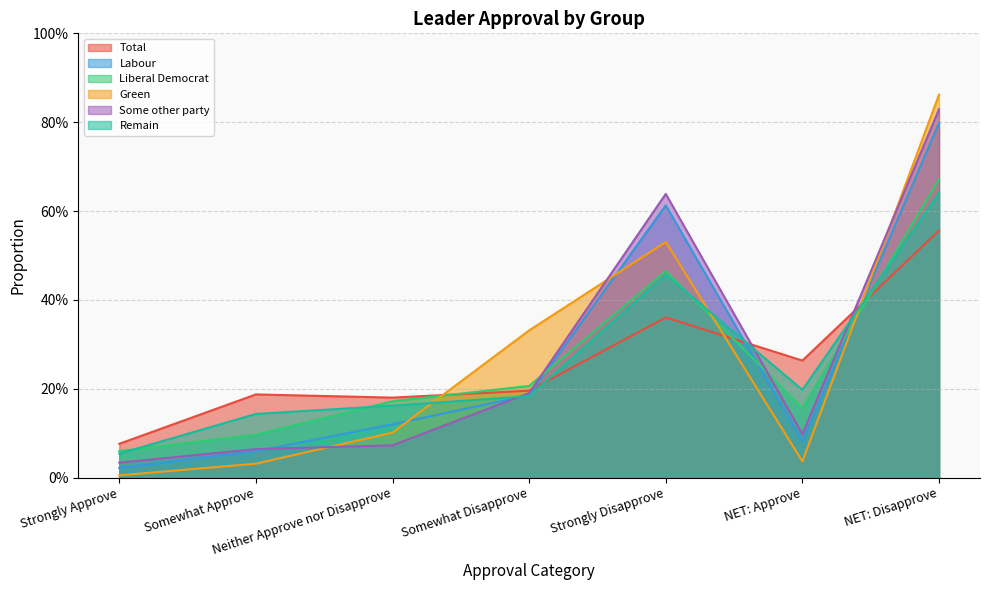

Between which two adjacent categories do Liberal Democrat and Remain first intersect?

Strongly Approve and Somewhat Approve